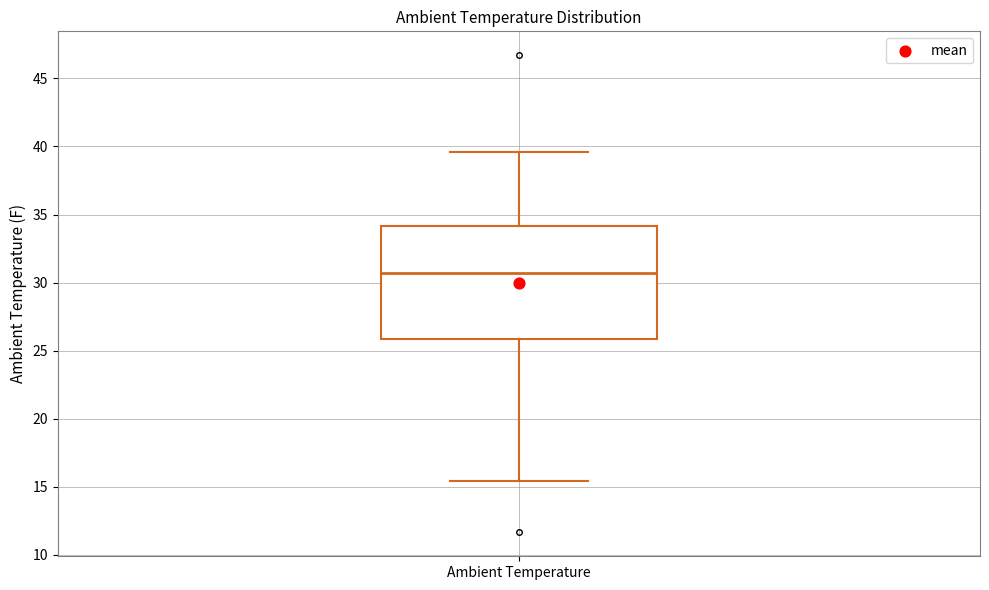

Read this box plot against the y-axis: the position of the median line, the range covered by the box, and the ends of both whiskers. The values are not printed on the chart, so give them approximately, as read against the axis.

median 30.5, box 26.0 to 34.0, whiskers 15.5 to 39.5